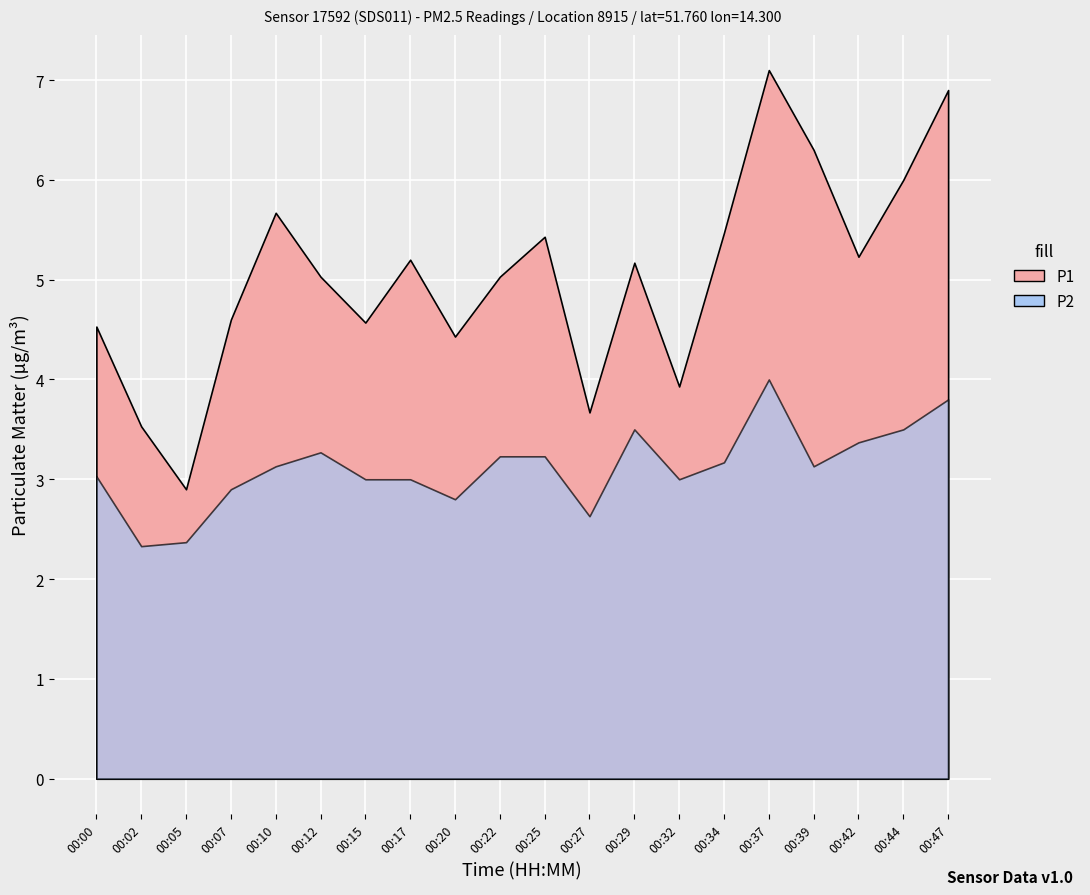

True or false: P1 and P2 intersect in this chart.

False